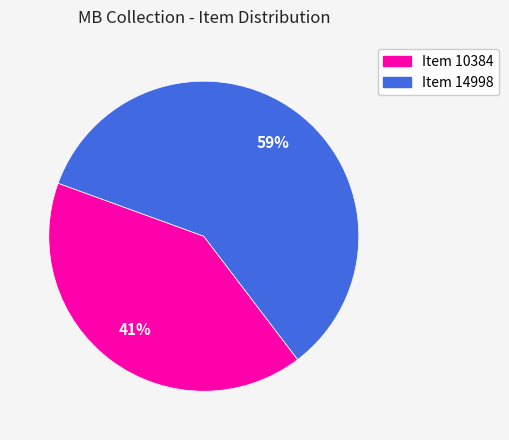

Approximately how many times larger is the value at Item 10384 compared to Item 14998?

0.7